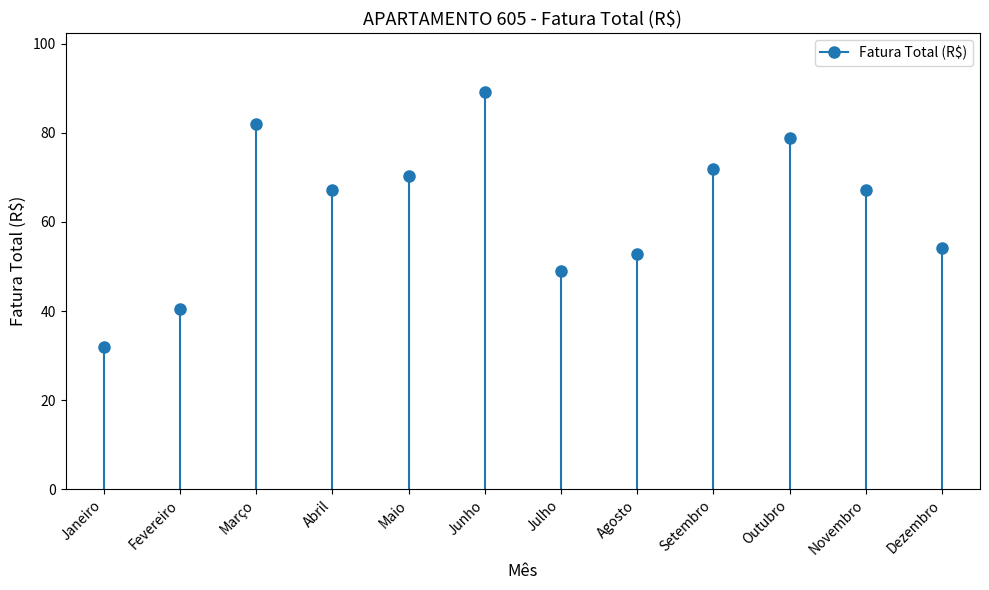

What is the maximum value shown in the chart?

89.1